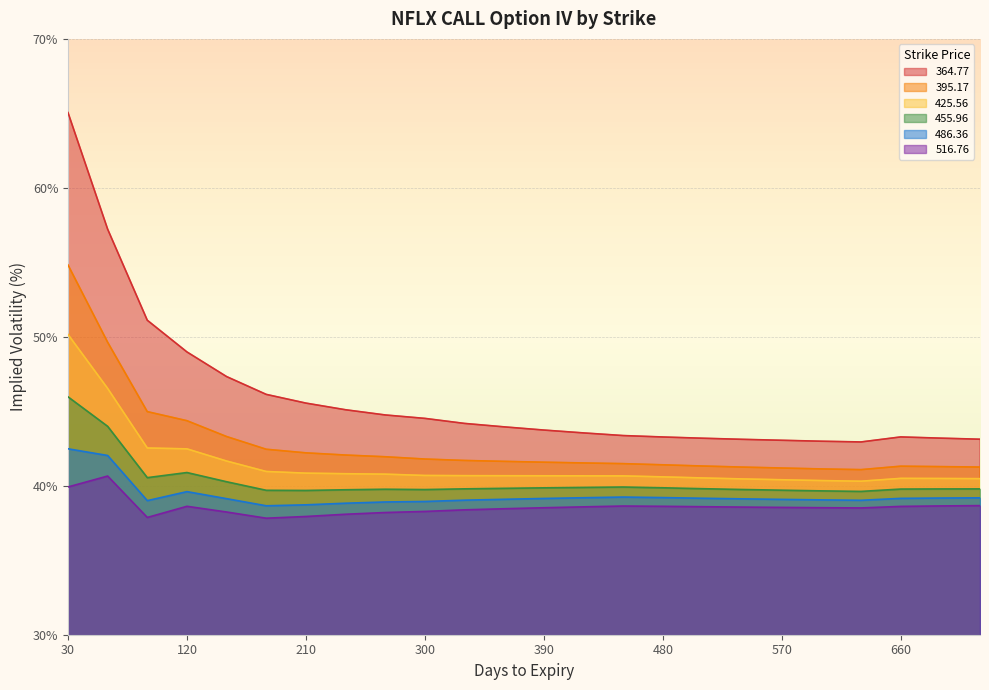

Reading left to right, extract all data points from this chart.

364.77: 65.1	57.2	51.1	49.0	47.3	46.1	45.5	45.1	44.8	44.5	44.2	44.0	43.7	43.5	43.4	43.3	43.2	43.1	43.1	43.0	42.9	43.3	43.2	43.1
395.17: 54.8	49.6	45.0	44.4	43.3	42.5	42.2	42.1	41.9	41.8	41.7	41.6	41.6	41.5	41.5	41.4	41.3	41.3	41.2	41.1	41.1	41.3	41.3	41.3
425.56: 50.2	46.5	42.5	42.5	41.7	41.0	40.8	40.8	40.8	40.7	40.7	40.7	40.7	40.7	40.7	40.6	40.5	40.5	40.4	40.3	40.3	40.5	40.5	40.5
455.96: 46.0	44.0	40.5	40.9	40.3	39.7	39.7	39.7	39.8	39.7	39.8	39.8	39.9	39.9	39.9	39.9	39.8	39.7	39.7	39.7	39.6	39.8	39.8	39.8
486.36: 42.5	42.0	39.0	39.6	39.1	38.7	38.7	38.8	38.9	38.9	39.0	39.1	39.1	39.2	39.2	39.2	39.2	39.1	39.1	39.1	39.0	39.2	39.2	39.2
516.76: 39.9	40.7	37.9	38.6	38.2	37.8	37.9	38.1	38.2	38.3	38.4	38.5	38.5	38.6	38.6	38.6	38.6	38.6	38.5	38.5	38.5	38.6	38.6	38.7